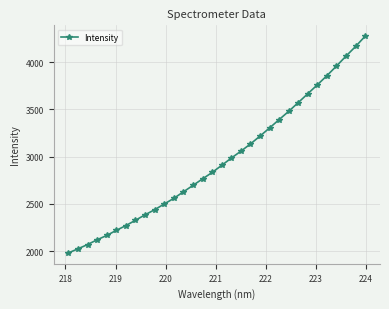

What is the maximum value shown in the chart?

4276.0